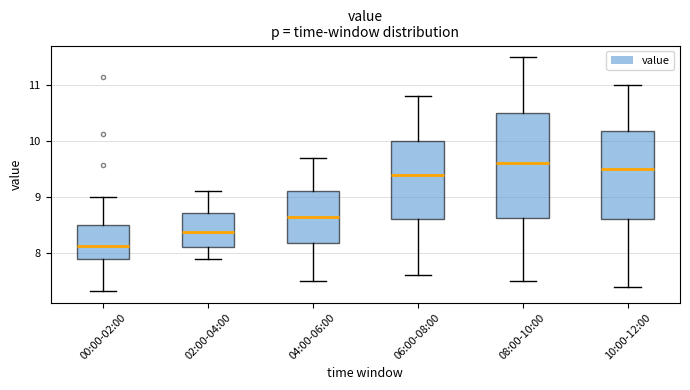

Reading left to right, transcribe this box plot: for each box, give where its median line is, the range the box spans, and where its two whiskers end, as read against the y-axis. The values are not printed on the chart, so give them approximately, as read against the axis.

00:00-02:00: median 8.1, box 7.9 to 8.5, whiskers 7.3 to 9.0
02:00-04:00: median 8.4, box 8.1 to 8.7, whiskers 7.9 to 9.1
04:00-06:00: median 8.7, box 8.2 to 9.1, whiskers 7.5 to 9.7
06:00-08:00: median 9.4, box 8.6 to 10.0, whiskers 7.6 to 10.8
08:00-10:00: median 9.6, box 8.6 to 10.5, whiskers 7.5 to 11.5
10:00-12:00: median 9.5, box 8.6 to 10.2, whiskers 7.4 to 11.0